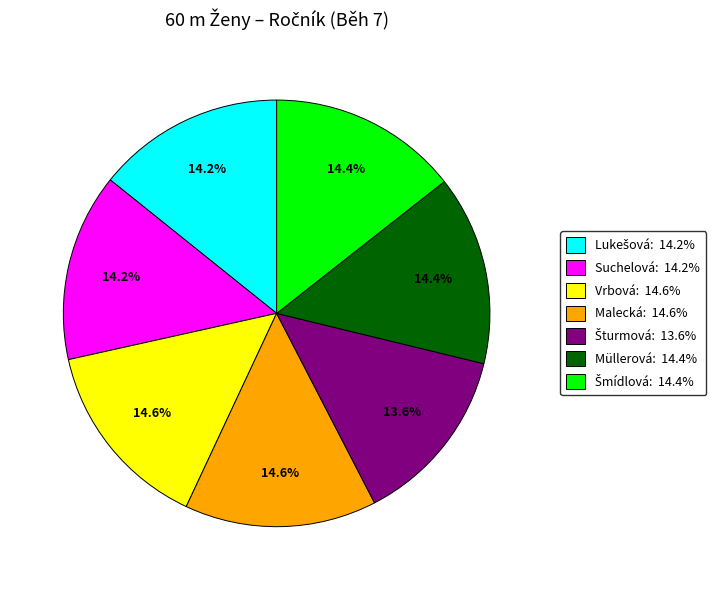

To the nearest percent, what is the average slice percentage?

14%